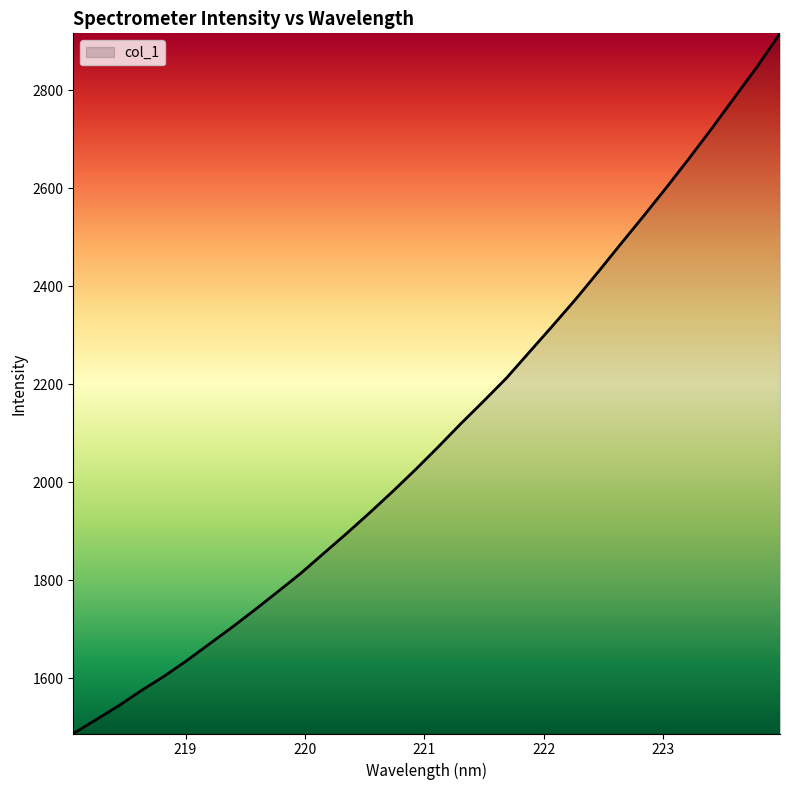

What is the greatest value displayed?

2916.7